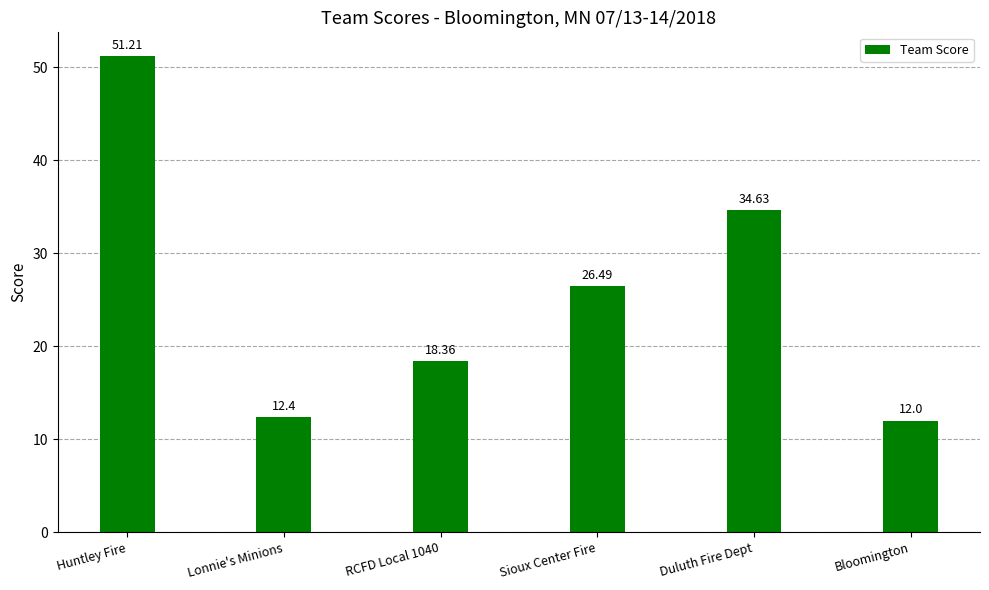

What is the difference between the maximum and minimum values?

39.2